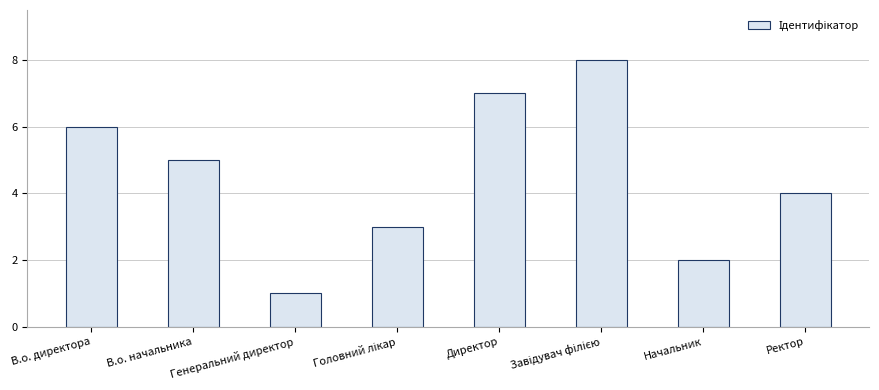

How many values are between 3 and 7?

5